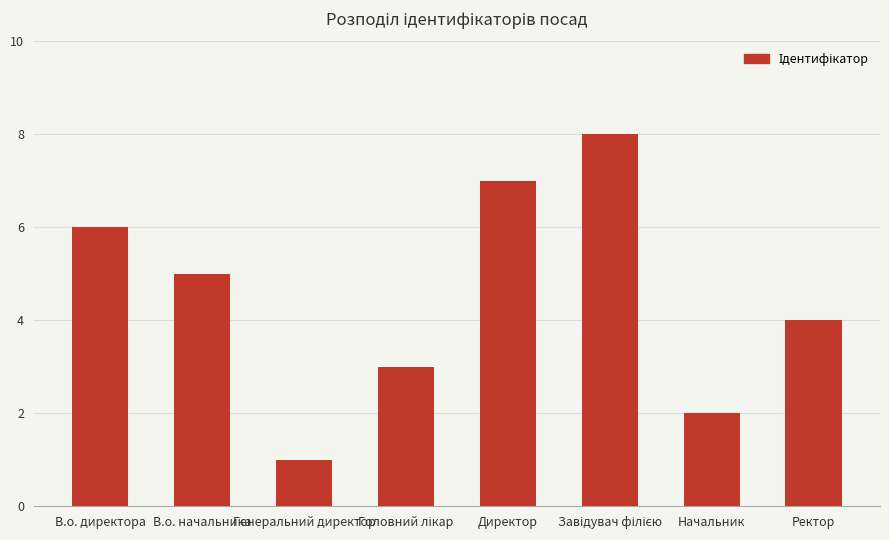

What is the maximum value shown in the chart?

8